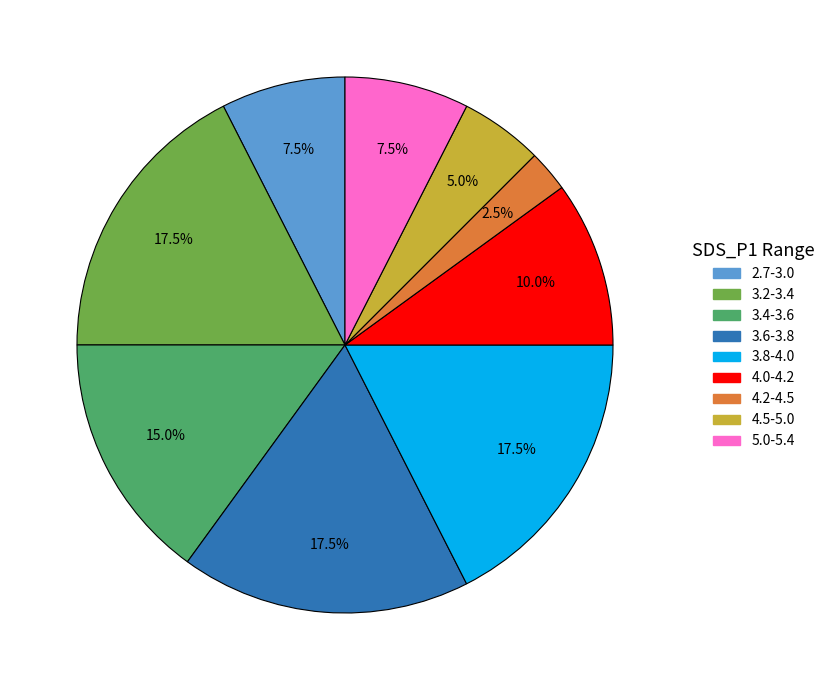

Does any single category account for the majority?

No